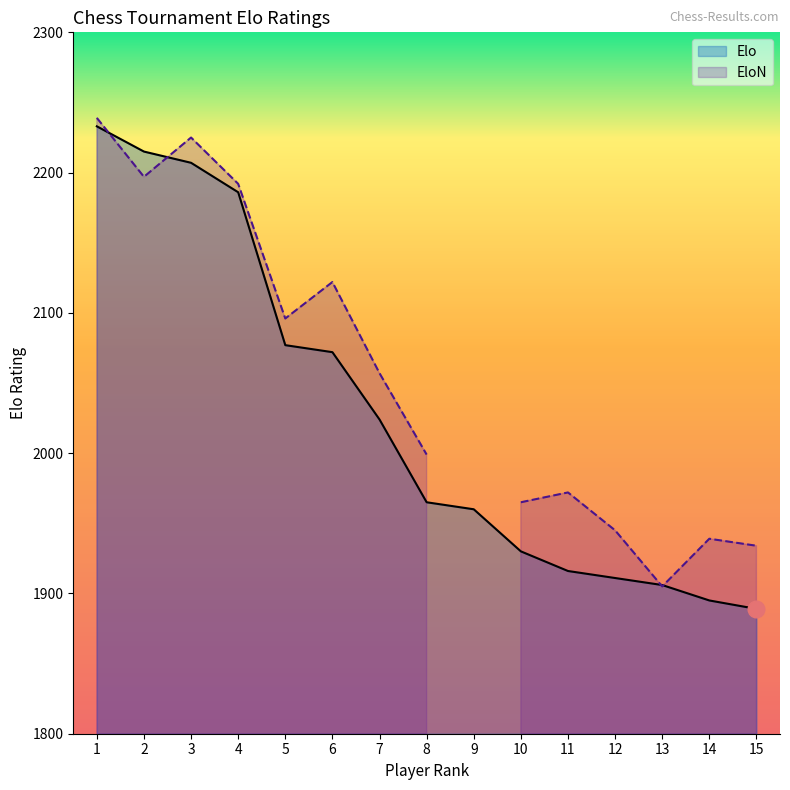

Rank the categories by EloN value from highest to lowest.

1, 3, 2, 4, 6, 5, 7, 8, 9, 11, 10, 12, 14, 15, 13